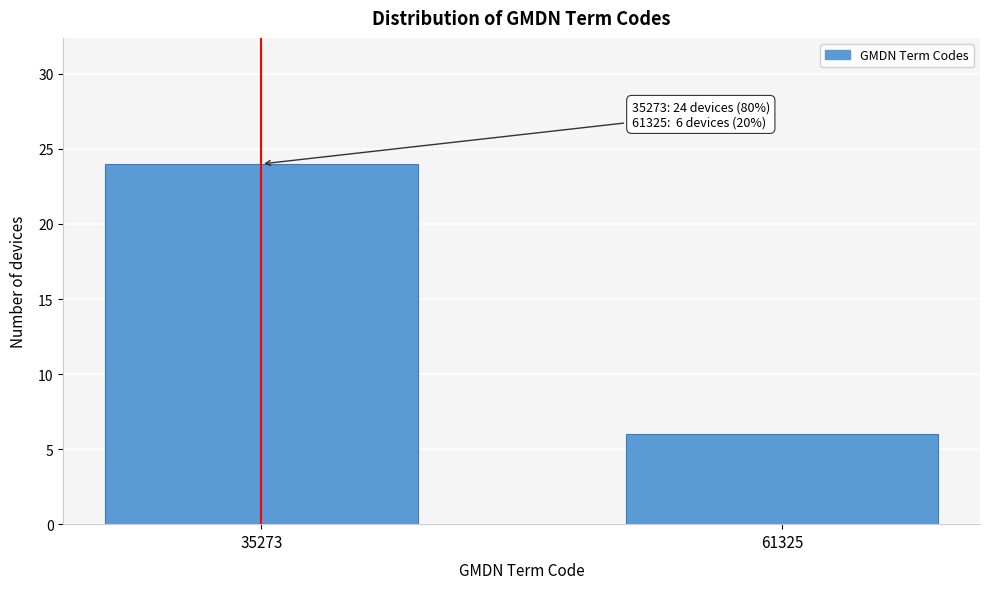

Reading right to left, what are all the values shown in this chart?

6	24